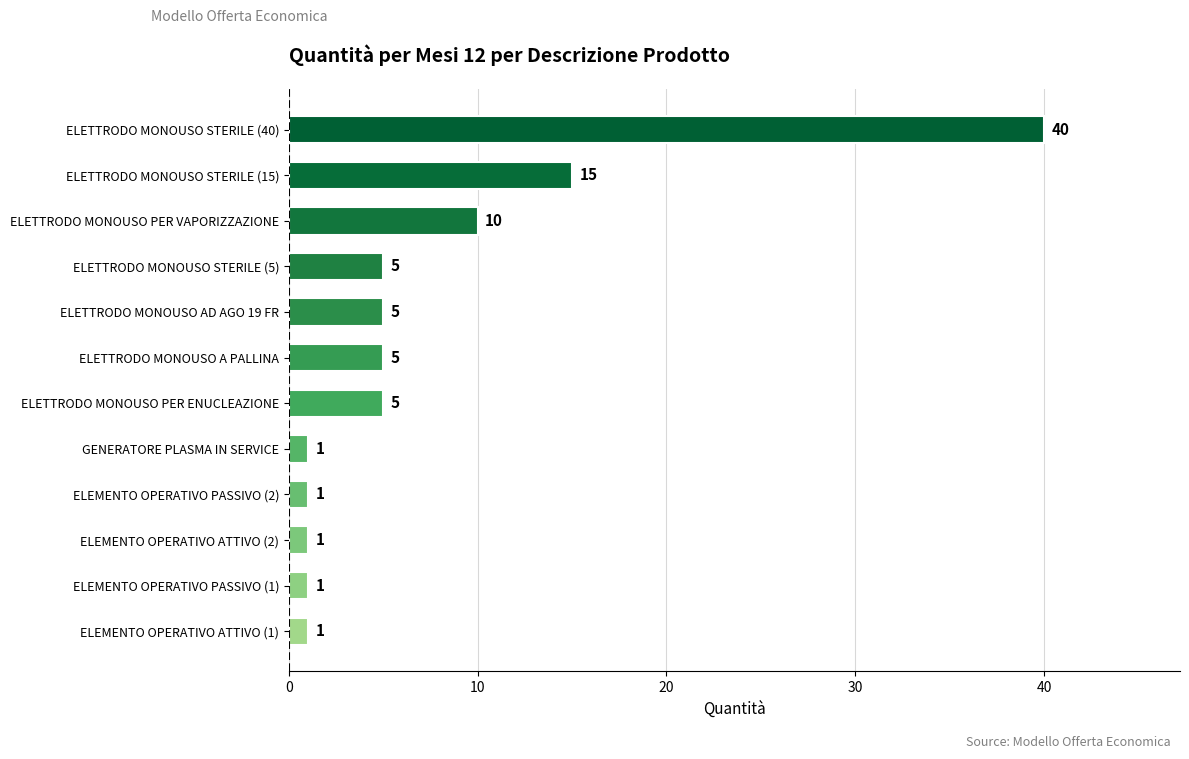

Count the number of data series in this chart.

1